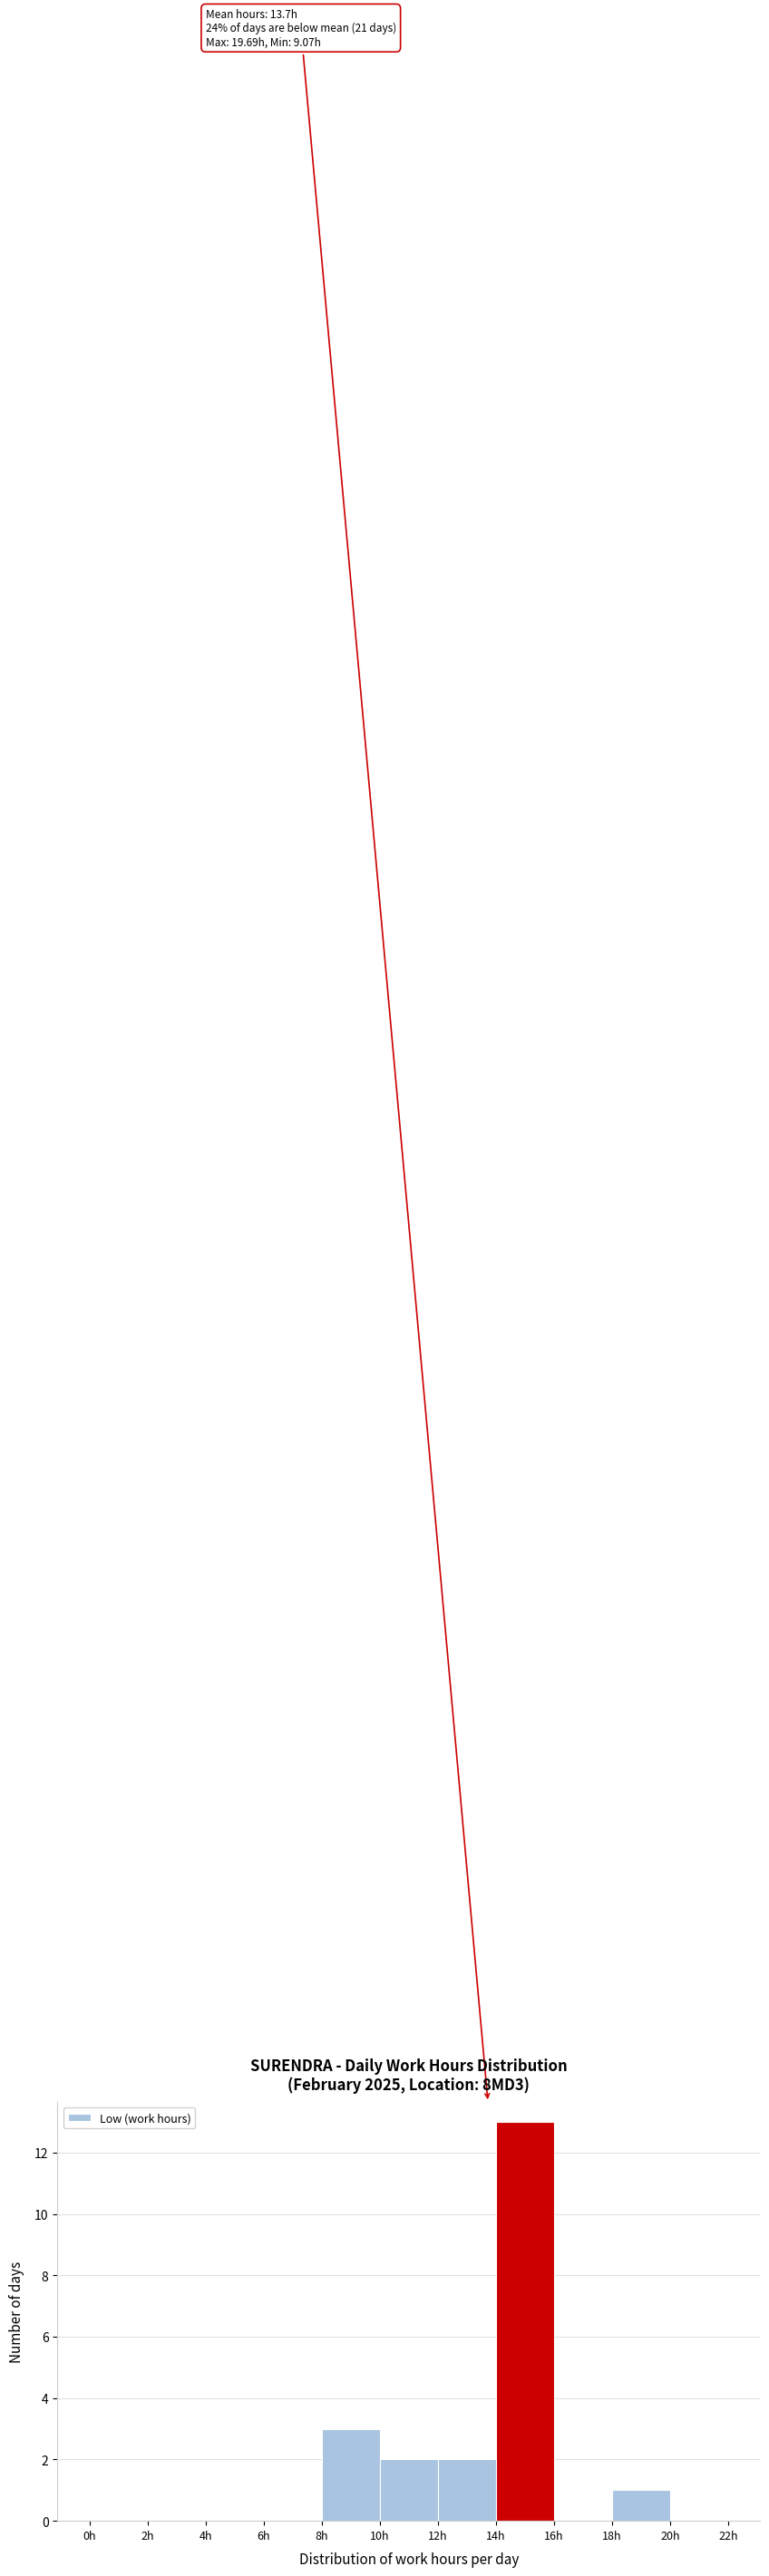

Over which range of the x-axis is the bar tallest?

14 to 16